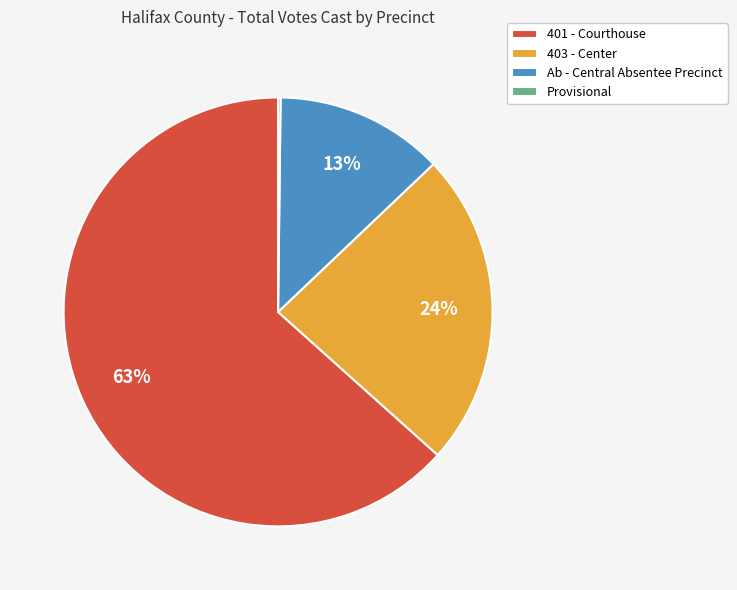

To the nearest percent, what is the difference between the largest and smallest slice percentages?

63%